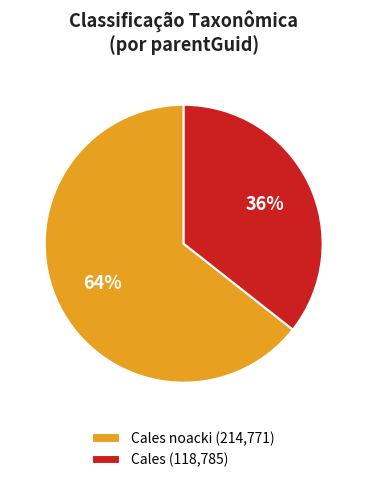

Does any single category account for the majority?

Yes